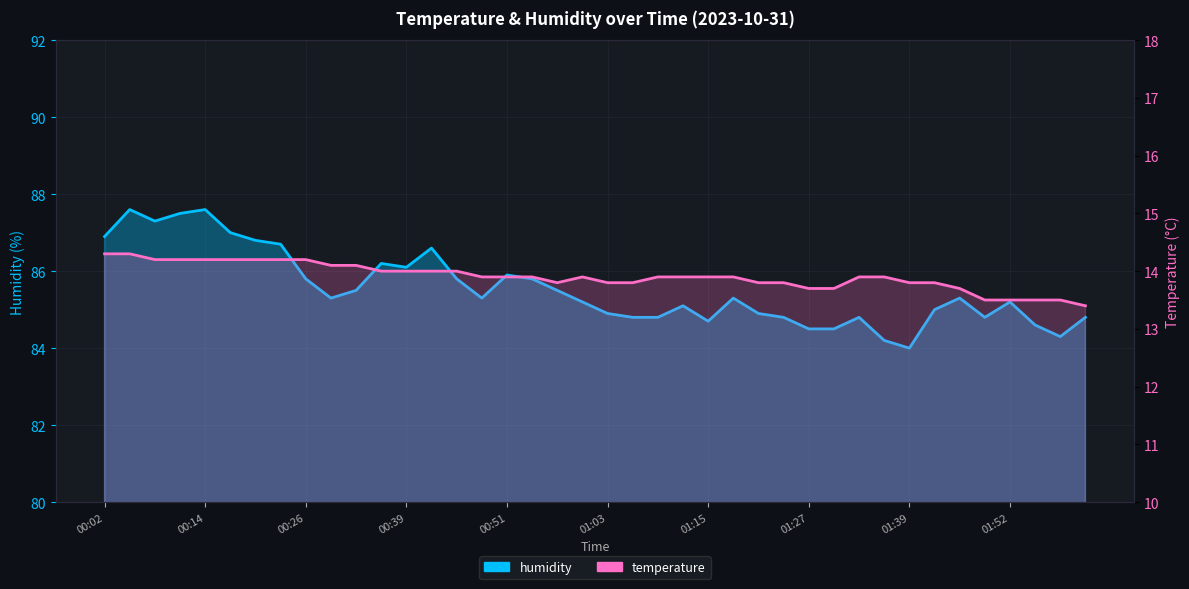

What is the average value of the temperature series?

13.9